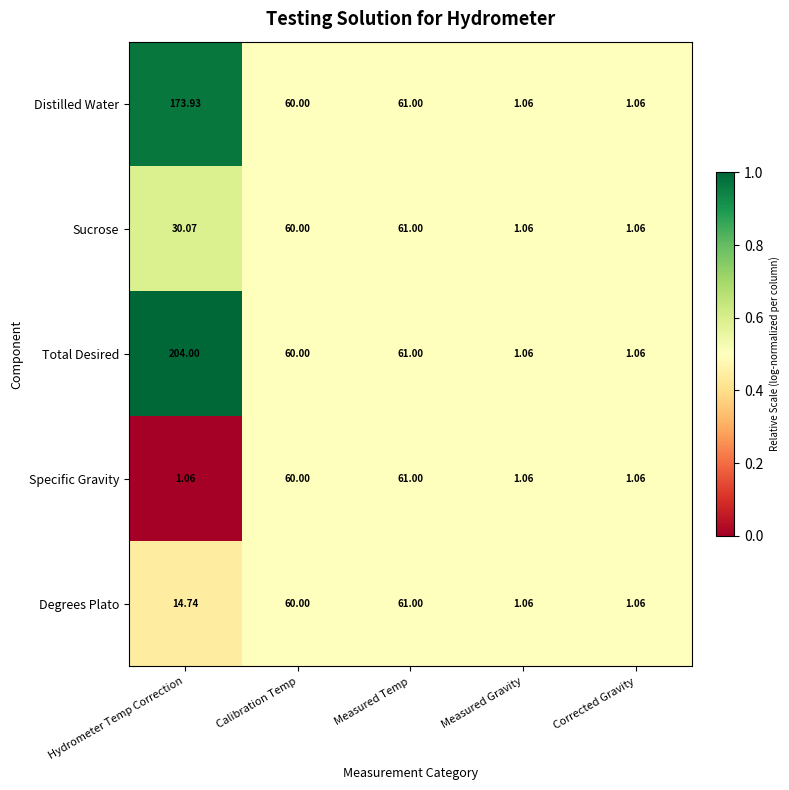

What is the total value across all series at Hydrometer Temp Correction?

423.8